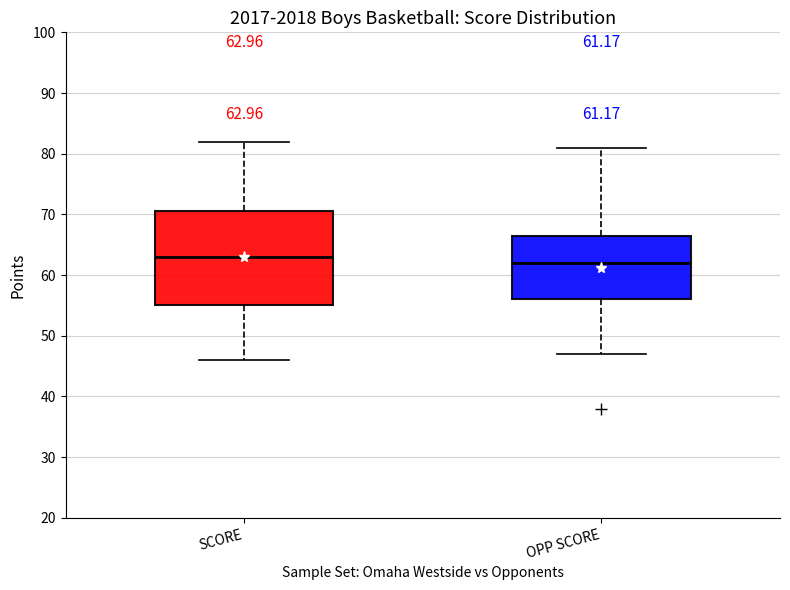

Which box's median line is the highest?

SCORE